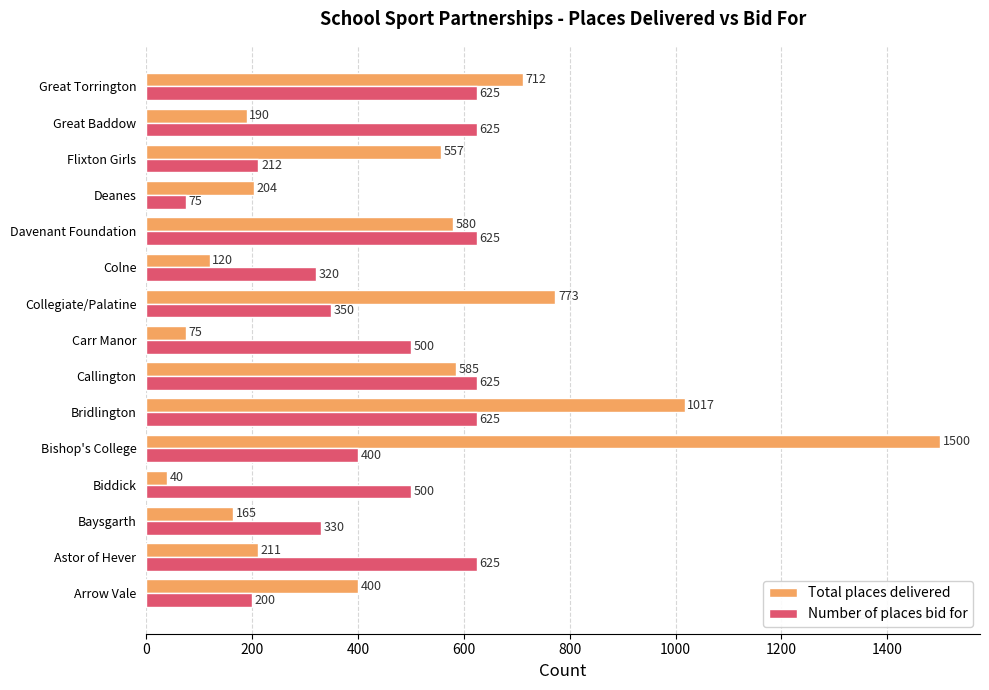

What is the difference between the second highest and minimum values in the Total places delivered series?

977